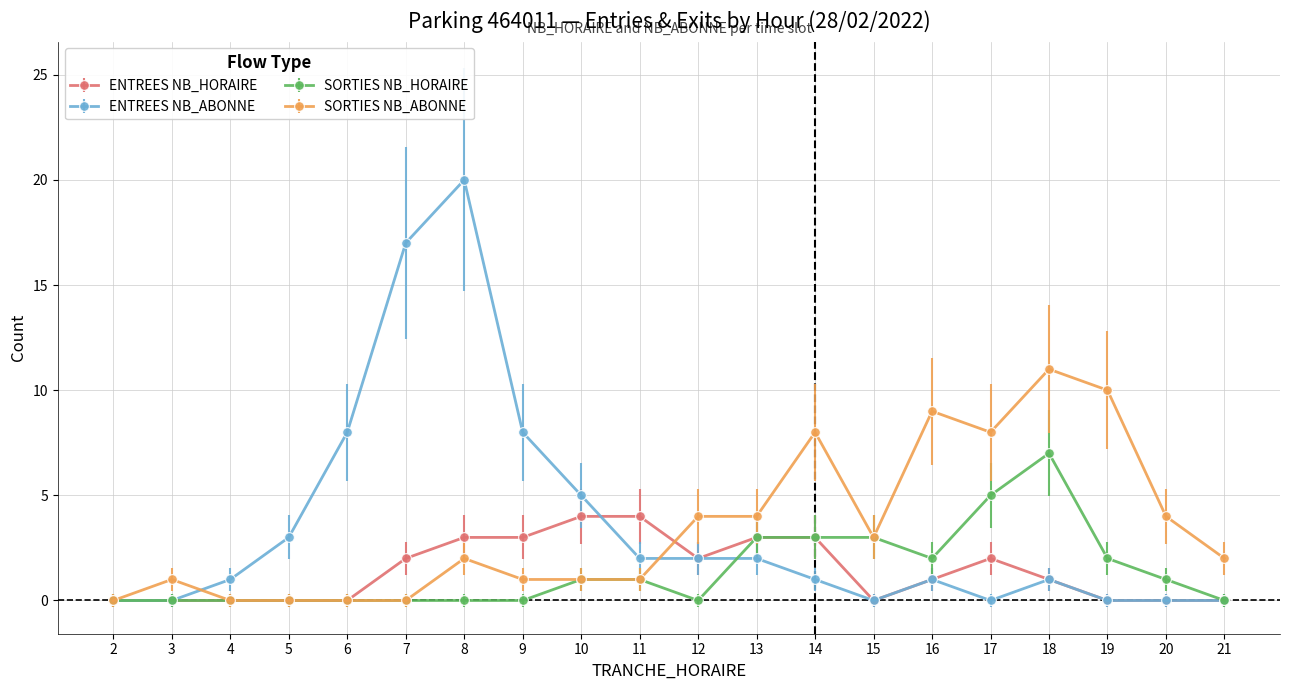

Reading left to right, transcribe all the data shown in this chart.

ENTREES NB_HORAIRE: 2=0	3=0	4=0	5=0	6=0	7=2	8=3	9=3	10=4	11=4	12=2	13=3	14=3	15=0	16=1	17=2	18=1	19=0	20=0	21=0
ENTREES NB_ABONNE: 2=0	3=0	4=1	5=3	6=8	7=17	8=20	9=8	10=5	11=2	12=2	13=2	14=1	15=0	16=1	17=0	18=1	19=0	20=0	21=0
SORTIES NB_HORAIRE: 2=0	3=0	4=0	5=0	6=0	7=0	8=0	9=0	10=1	11=1	12=0	13=3	14=3	15=3	16=2	17=5	18=7	19=2	20=1	21=0
SORTIES NB_ABONNE: 2=0	3=1	4=0	5=0	6=0	7=0	8=2	9=1	10=1	11=1	12=4	13=4	14=8	15=3	16=9	17=8	18=11	19=10	20=4	21=2